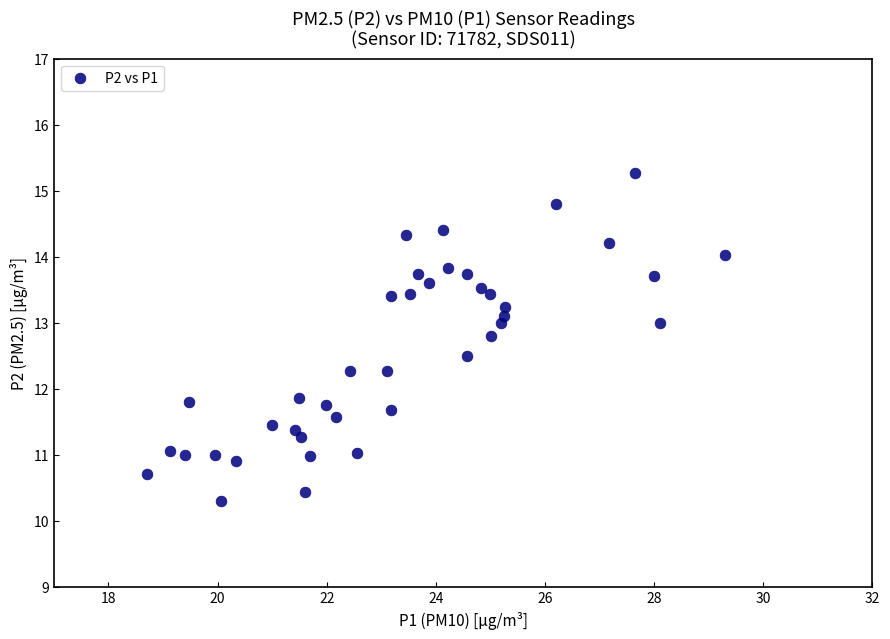

What is the range of Y values (max minus min)?

5.0